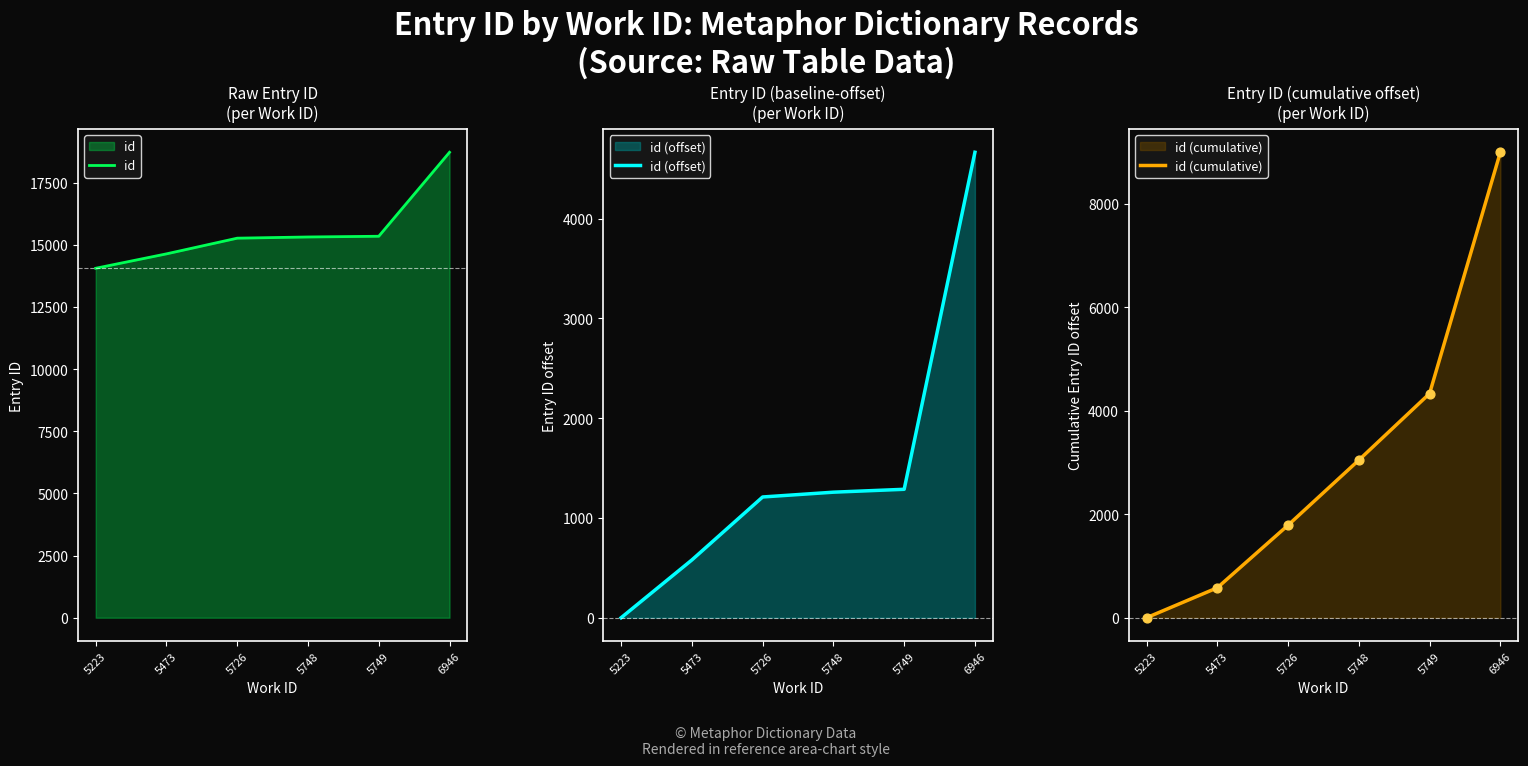

Which series reaches the maximum Y coordinate?

id